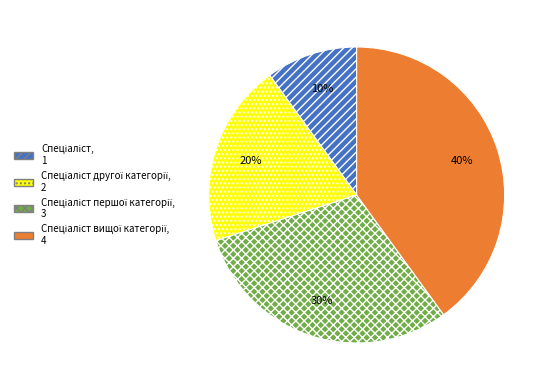

Does any single category account for the majority?

No